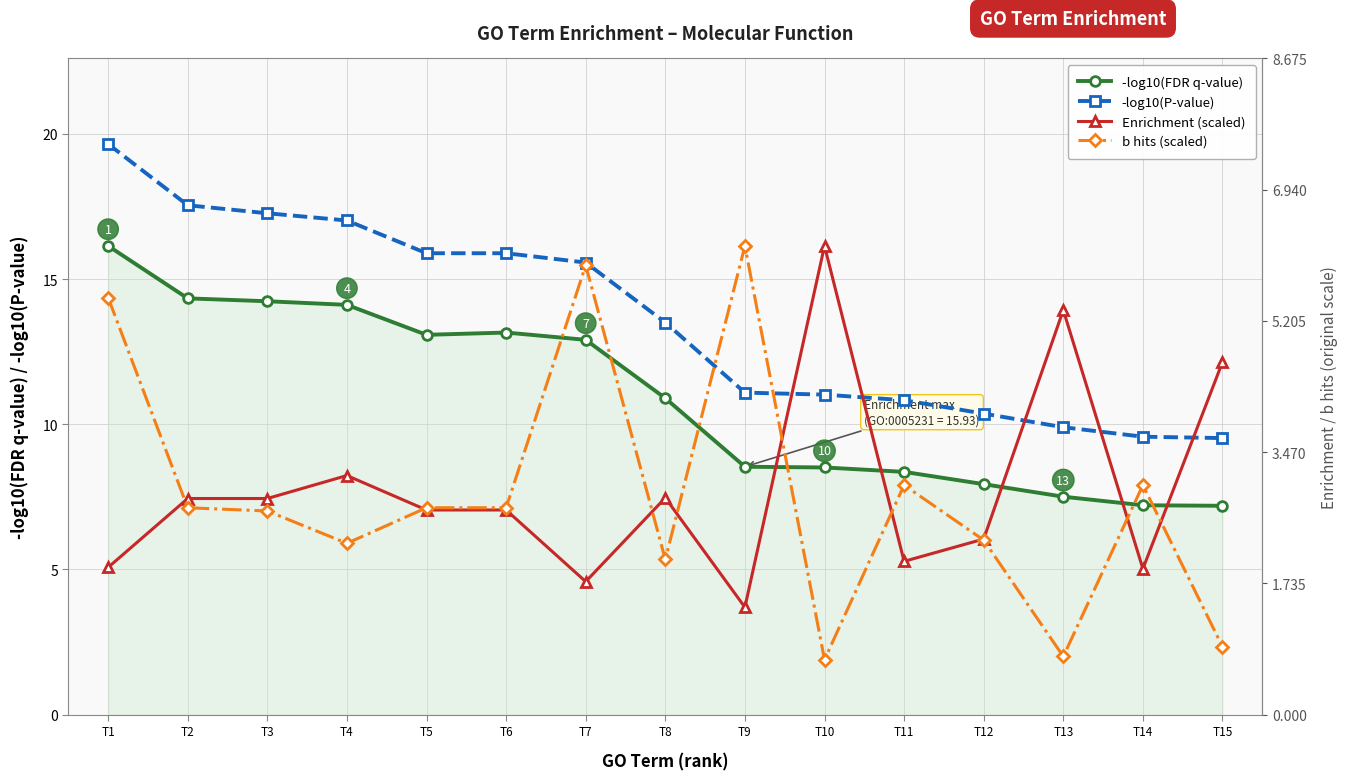

What is the difference between the second highest and minimum values in the -log10(P-value) series?

8.0